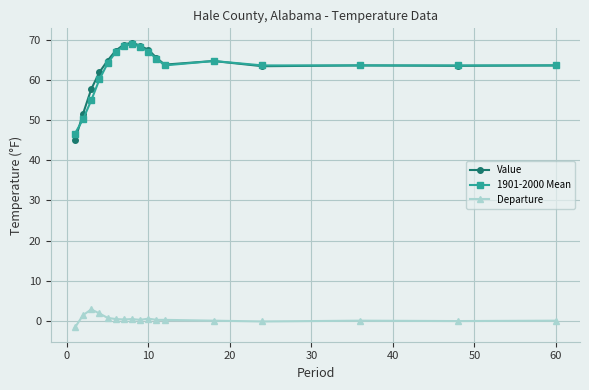

How many lines are shown in the chart?

3